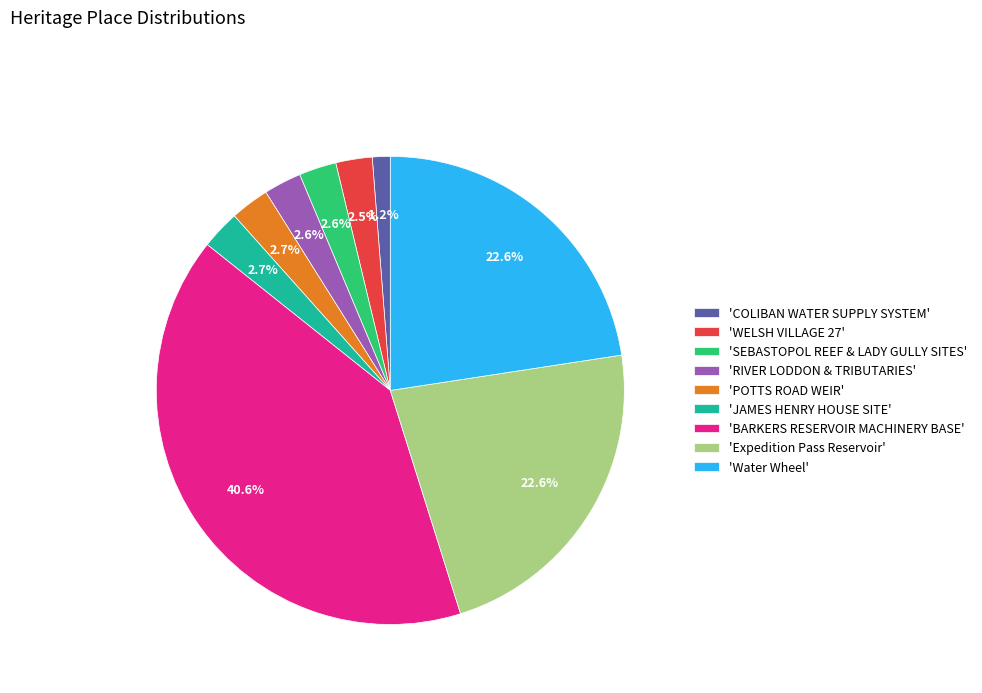

Is the sum of 'COLIBAN WATER SUPPLY SYSTEM' and 'SEBASTOPOL REEF & LADY GULLY SITES' greater than half?

No